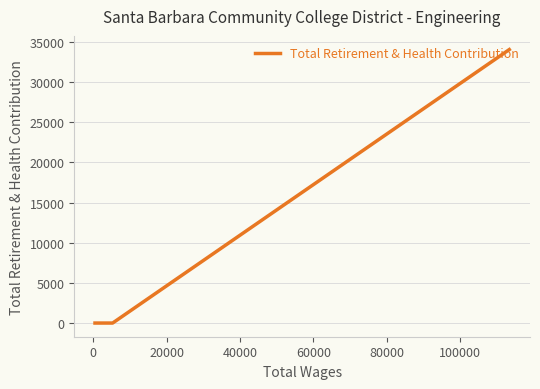

What is the average value?

6807